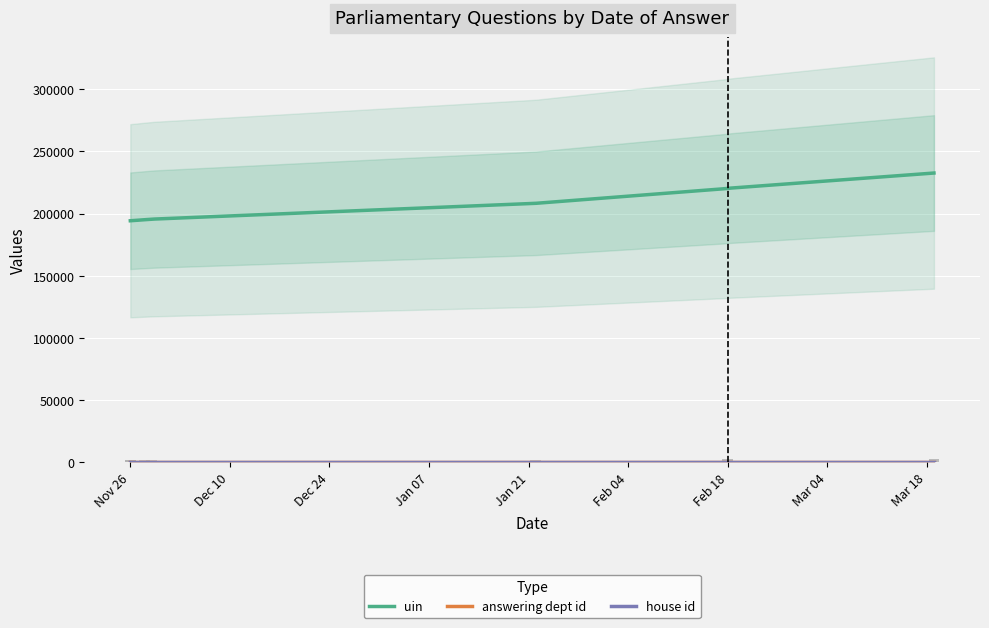

Which category has the lowest value in the uin series?

2018-11-26